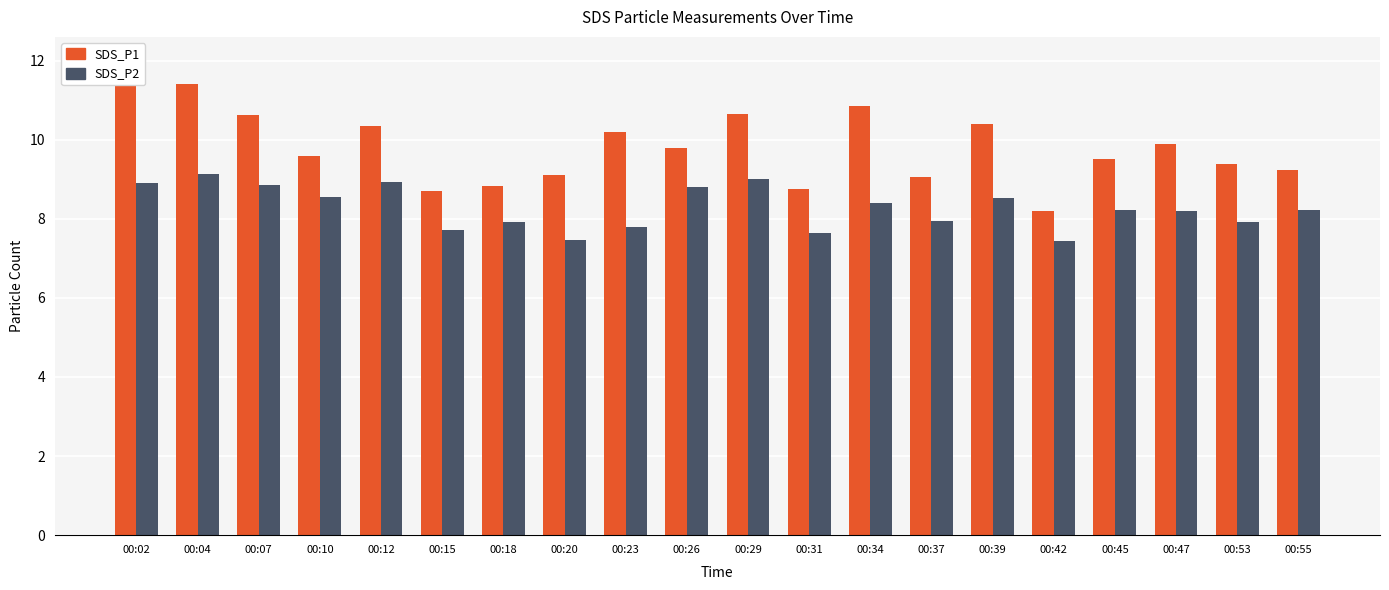

What is the difference between the second highest and minimum values in the SDS_P2 series?

1.6